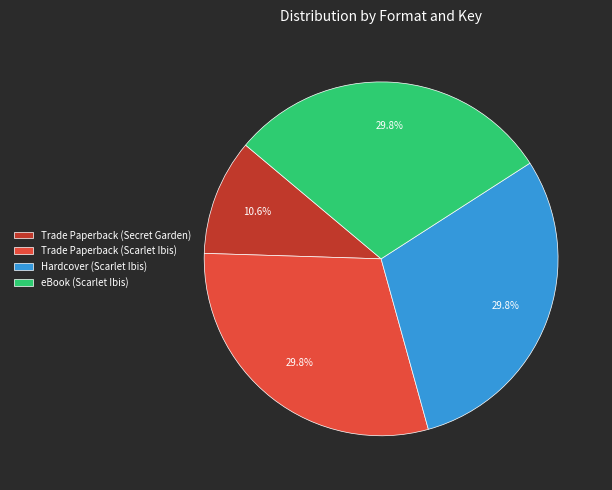

To the nearest percent, what is the combined percentage of eBook (Scarlet Ibis) and Hardcover (Scarlet Ibis)?

60%